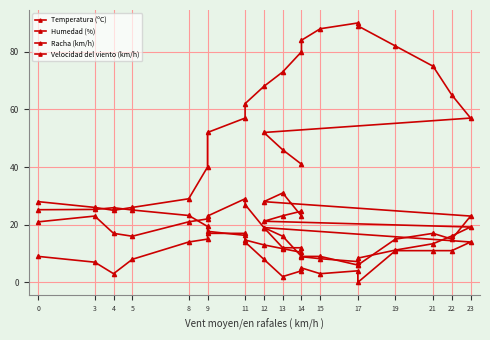

What is the sum of all Humedad (%) values?

1335.0